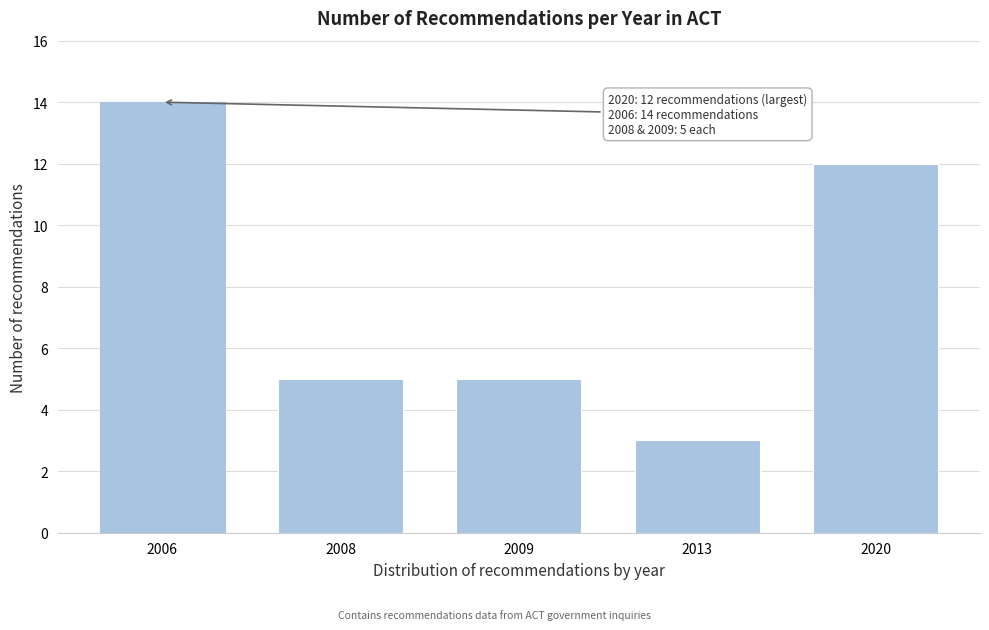

Reading right to left, transcribe all the data shown in this chart.

12	3	5	5	14